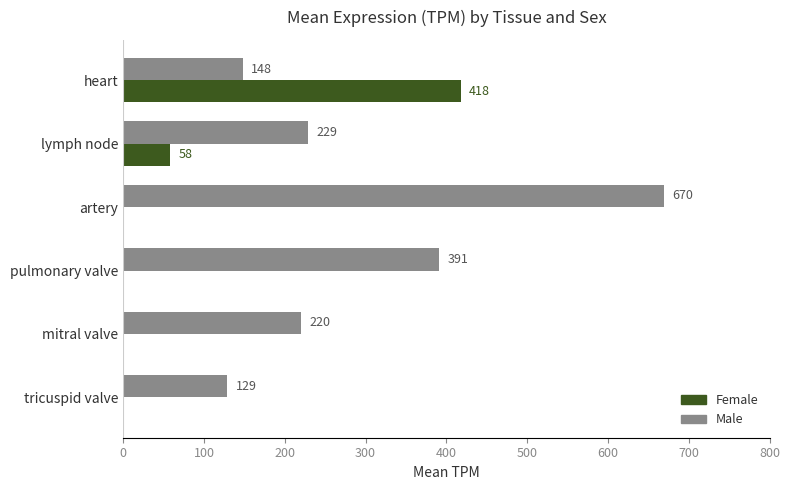

How many Female values are between 0 and 58?

5